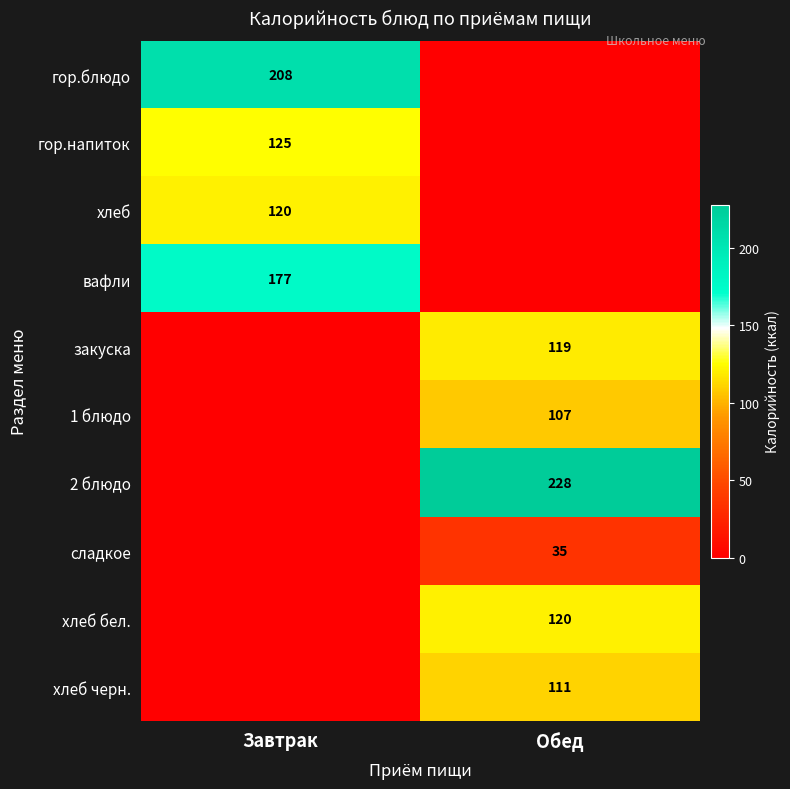

Is it true that хлеб бел. equals 80 at Обед?

False